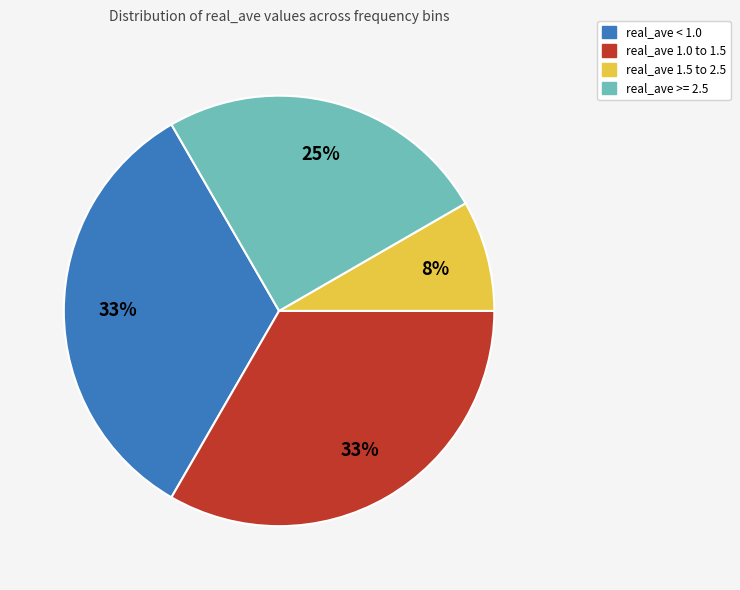

Is there any slice that represents more than half of the pie?

No